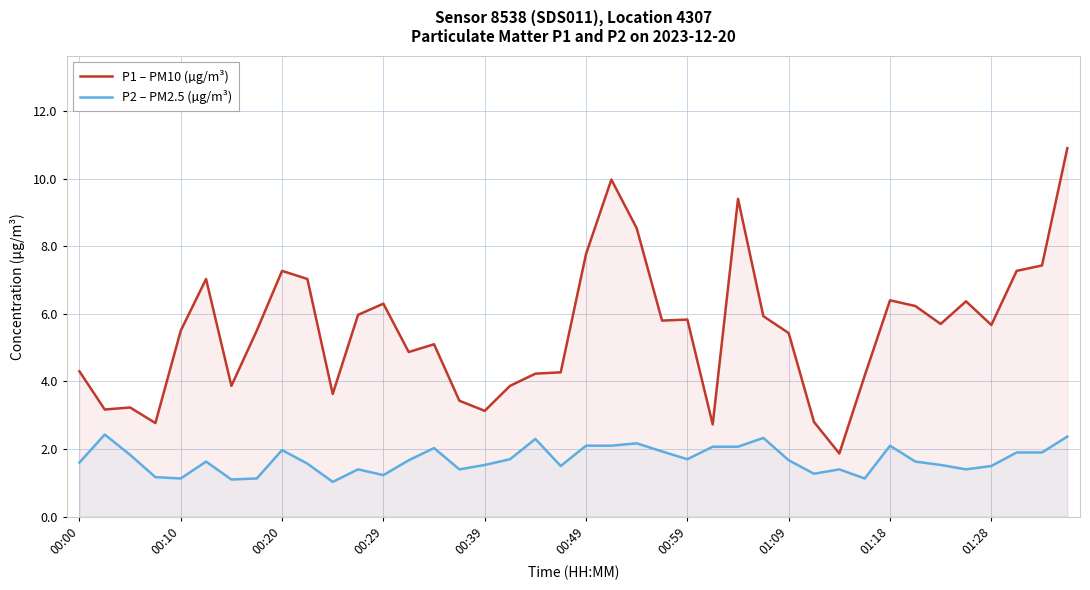

How many interior local valleys does the P2 – PM2.5 (µg/m³) series have?

10